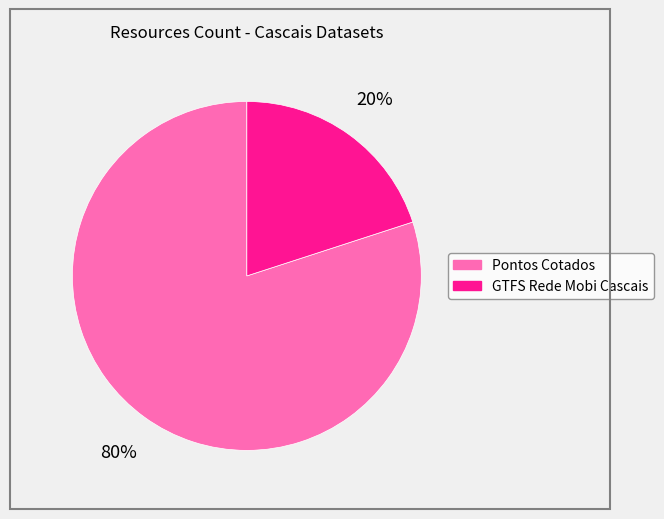

To the nearest percent, what portion does Pontos Cotados represent?

80%